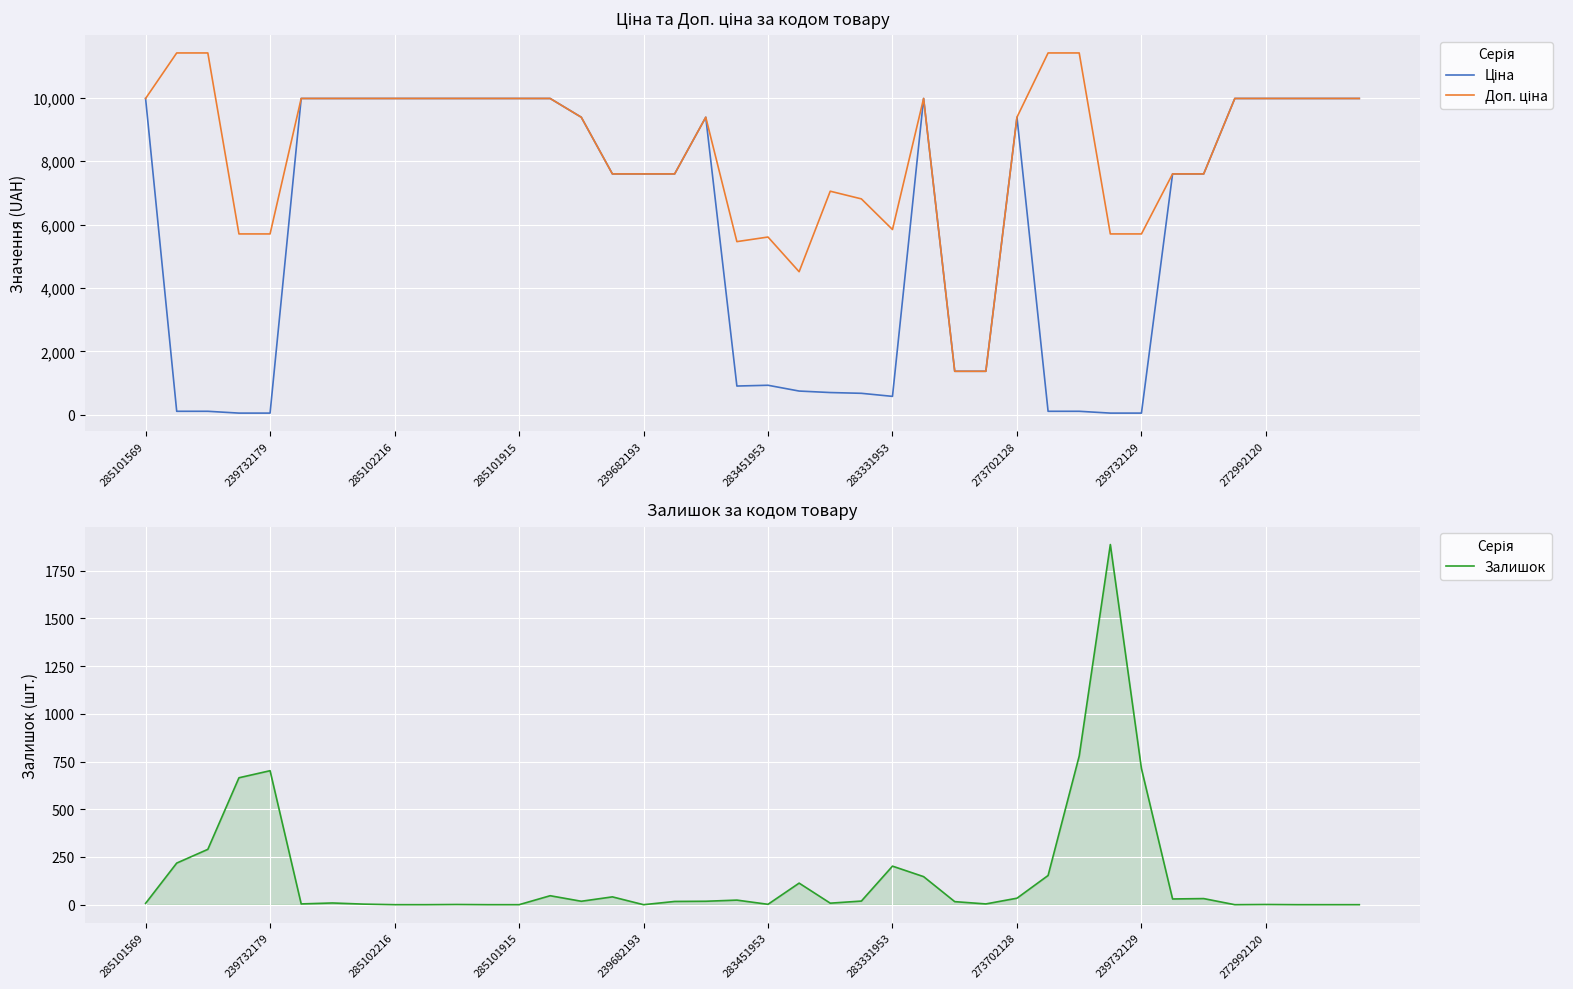

What is the label of the 6th point from the right?

34